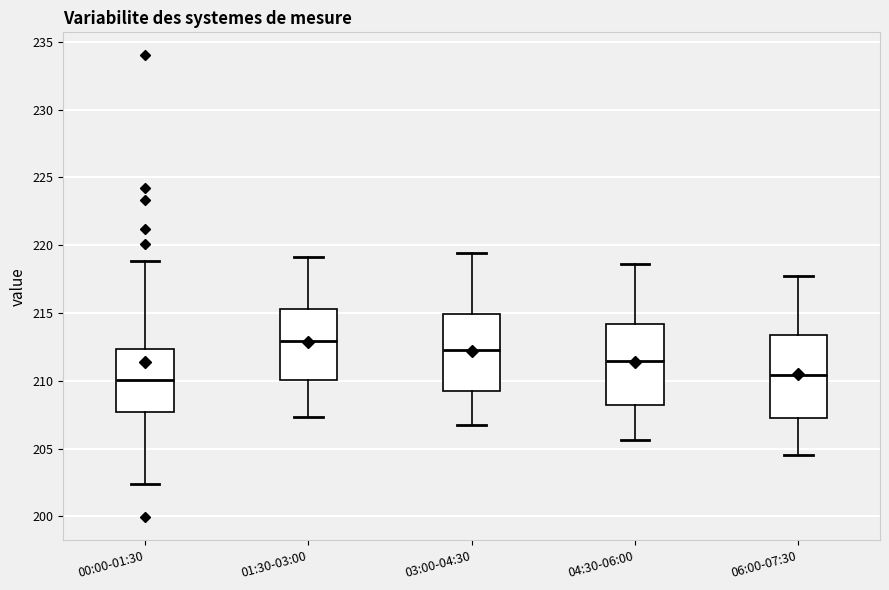

Reading left to right, read every box against the y-axis: the position of its median line, the range the box covers, and the ends of its whiskers. The values are not printed on the chart, so give them approximately, as read against the axis.

00:00-01:30: median 210.0, box 207.5 to 212.5, whiskers 202.5 to 219.0
01:30-03:00: median 213.0, box 210.0 to 215.5, whiskers 207.5 to 219.0
03:00-04:30: median 212.5, box 209.5 to 215.0, whiskers 206.5 to 219.5
04:30-06:00: median 211.5, box 208.0 to 214.0, whiskers 205.5 to 218.5
06:00-07:30: median 210.5, box 207.5 to 213.5, whiskers 204.5 to 217.5